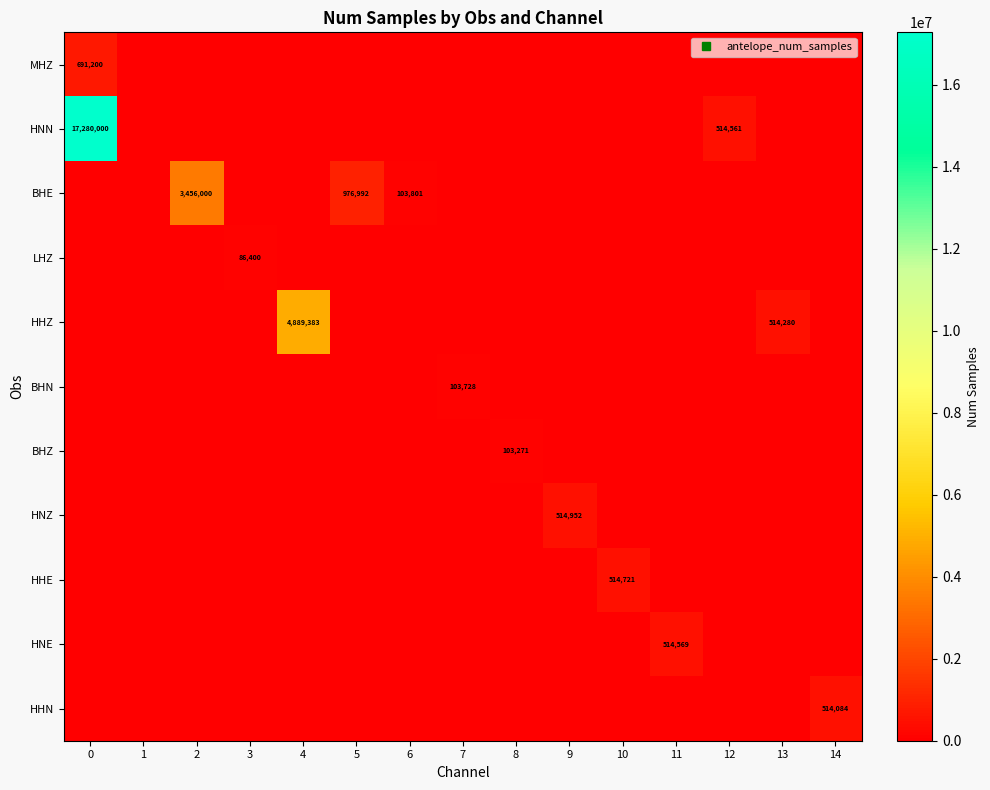

Which series has the widest spread of values?

HNN